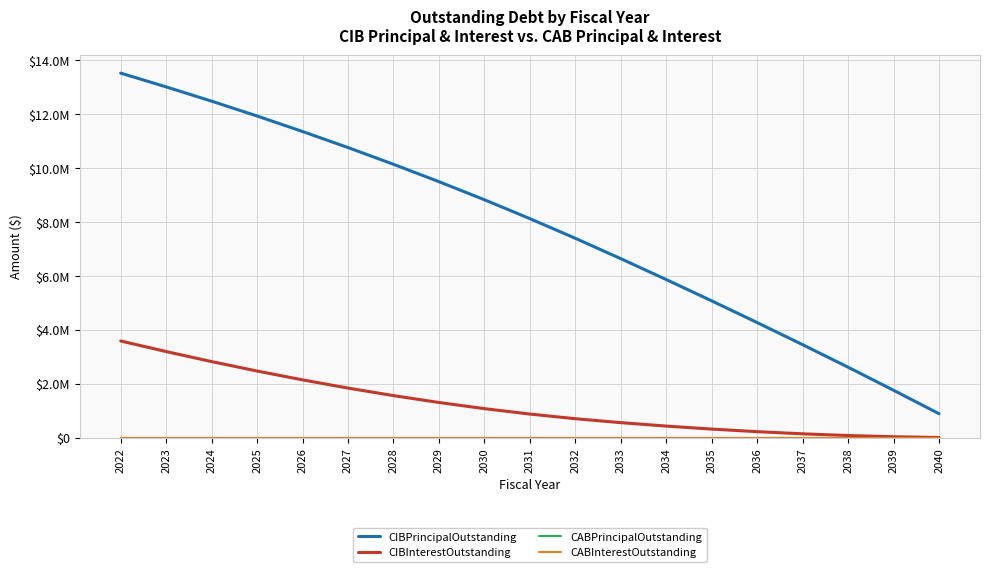

Does the chart display data point markers on the line(s)?

No